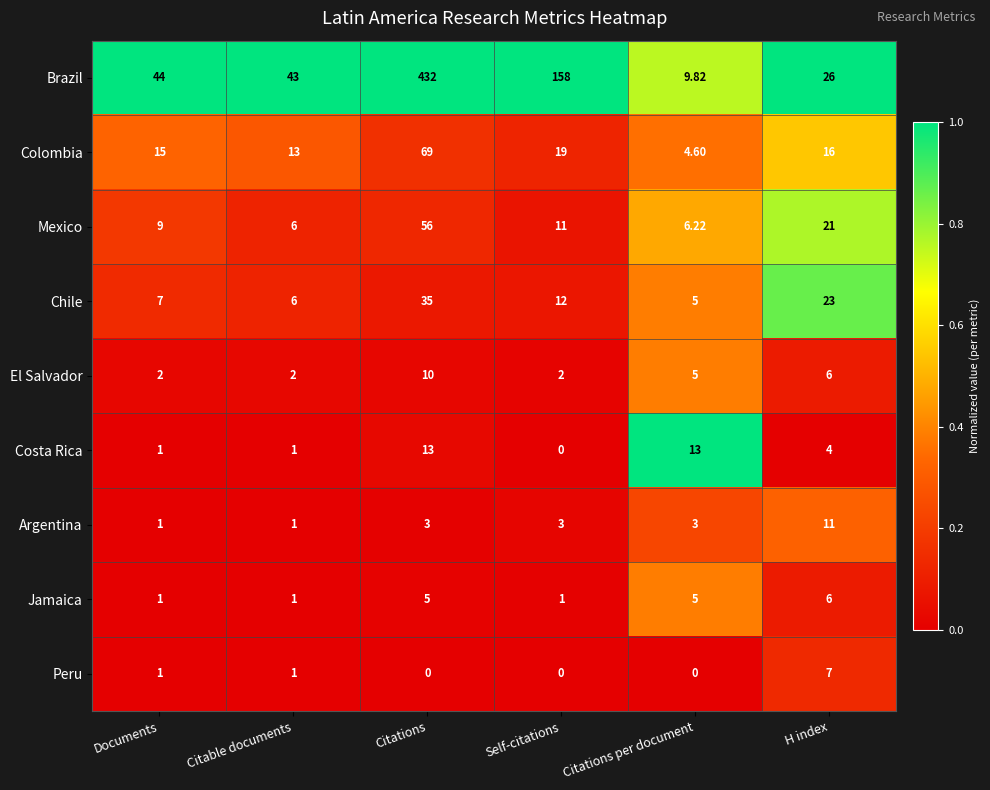

Which series changed the most between Citable documents and Citations per document?

Brazil